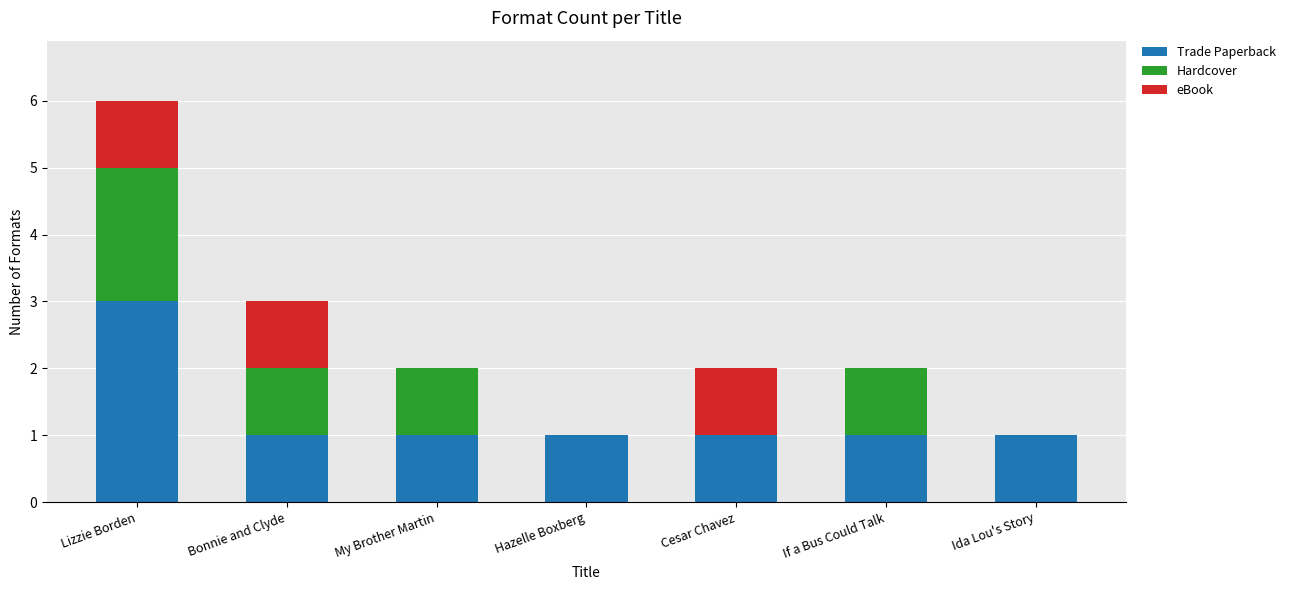

Reading left to right, what are the values for Trade Paperback?

Lizzie Borden=3	Bonnie and Clyde=1	My Brother Martin=1	Hazelle Boxberg=1	Cesar Chavez=1	If a Bus Could Talk=1	Ida Lou's Story=1